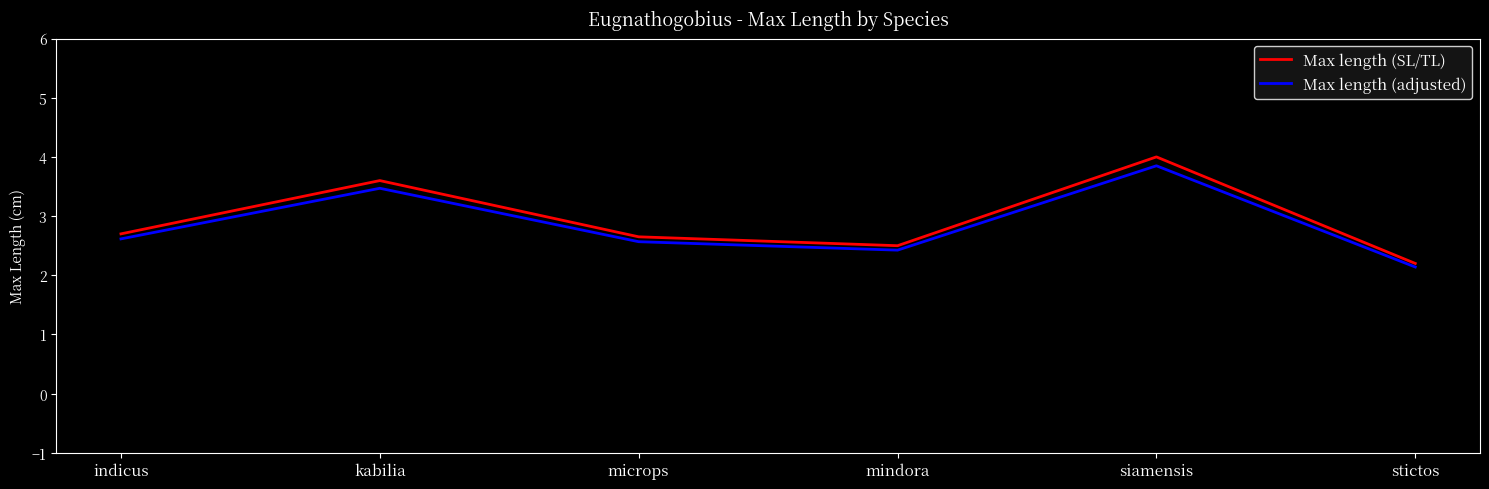

At which label is Max length (adjusted) closest to 2?

stictos